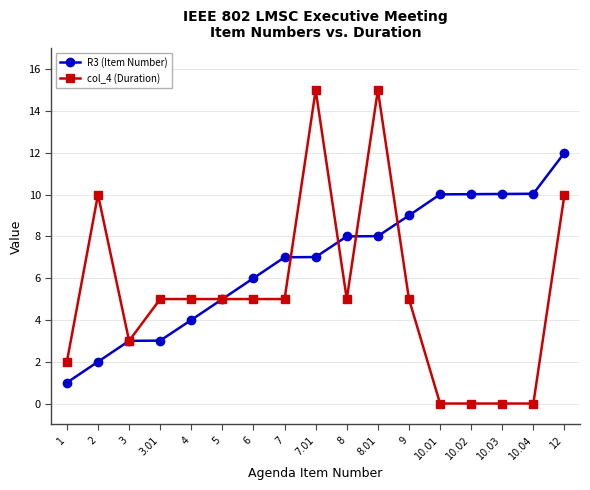

The value of col_4 (Duration) at 2 is 10.0. True or false?

True